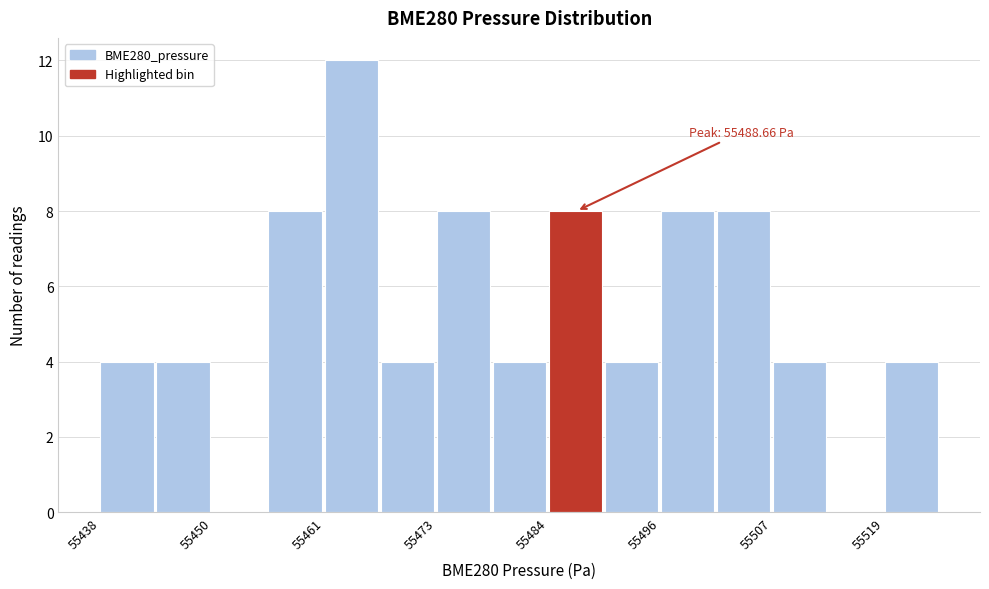

Read against the x-axis, roughly where is the centre of the tallest bar?

55464